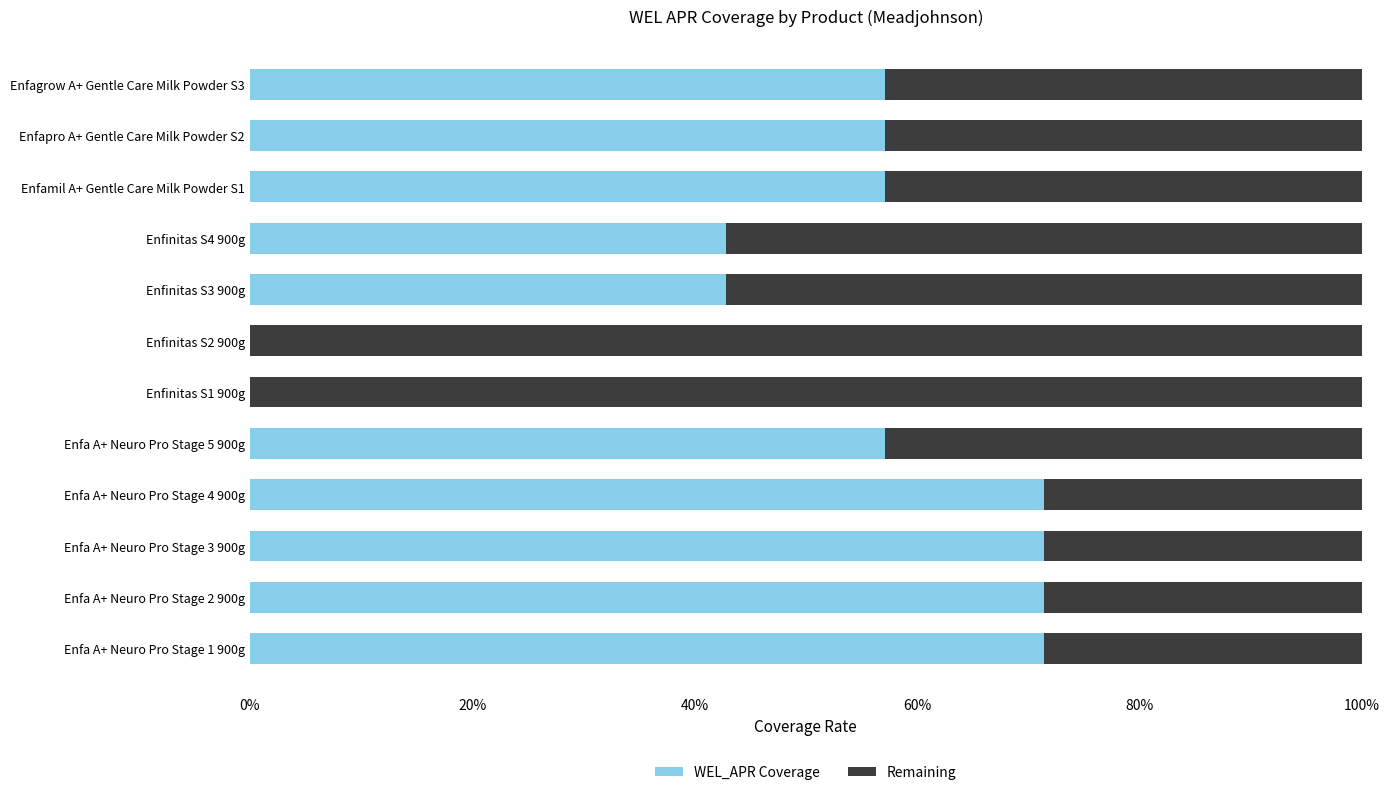

Reading right to left, list all the values displayed in this chart.

WEL_APR Coverage: 0.6	0.6	0.6	0.4	0.4	0.0	0.0	0.6	0.7	0.7	0.7	0.7
Remaining: 0.4	0.4	0.4	0.6	0.6	1.0	1.0	0.4	0.3	0.3	0.3	0.3